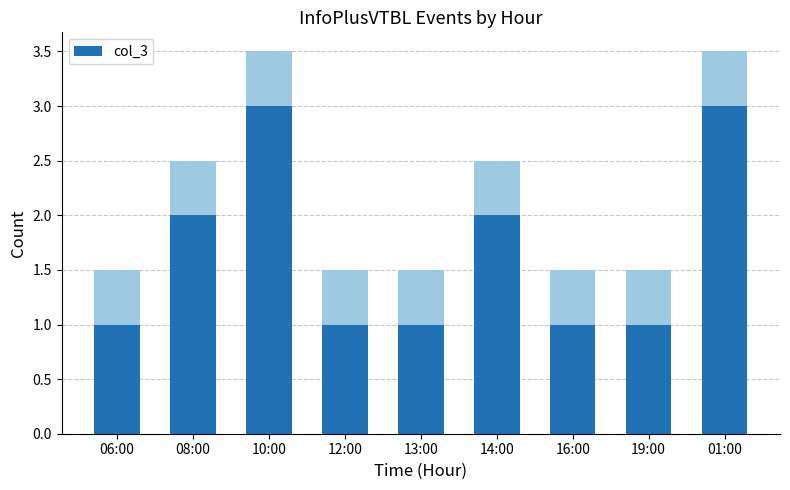

What is the ratio of the value at 14:00 to the value at 13:00?

2.0